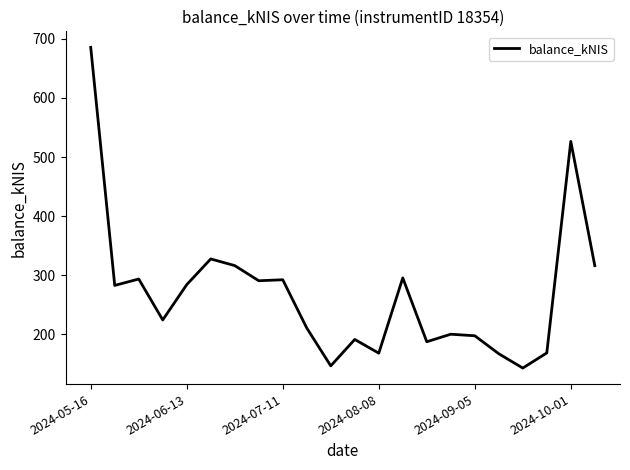

What is the maximum value shown in the chart?

685.6